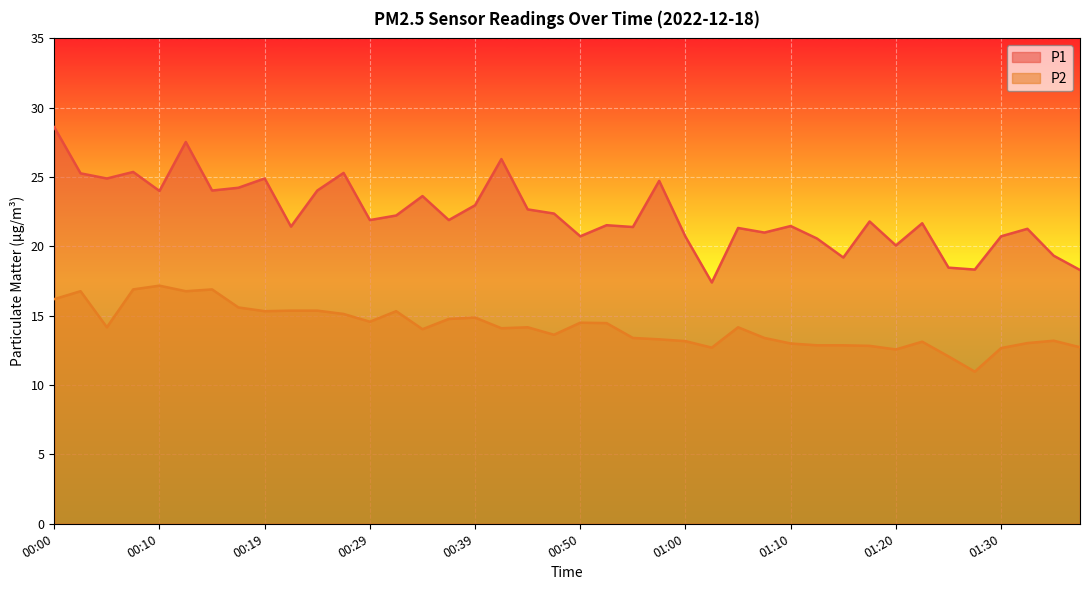

At which label does P1 first exceed 21?

00:00